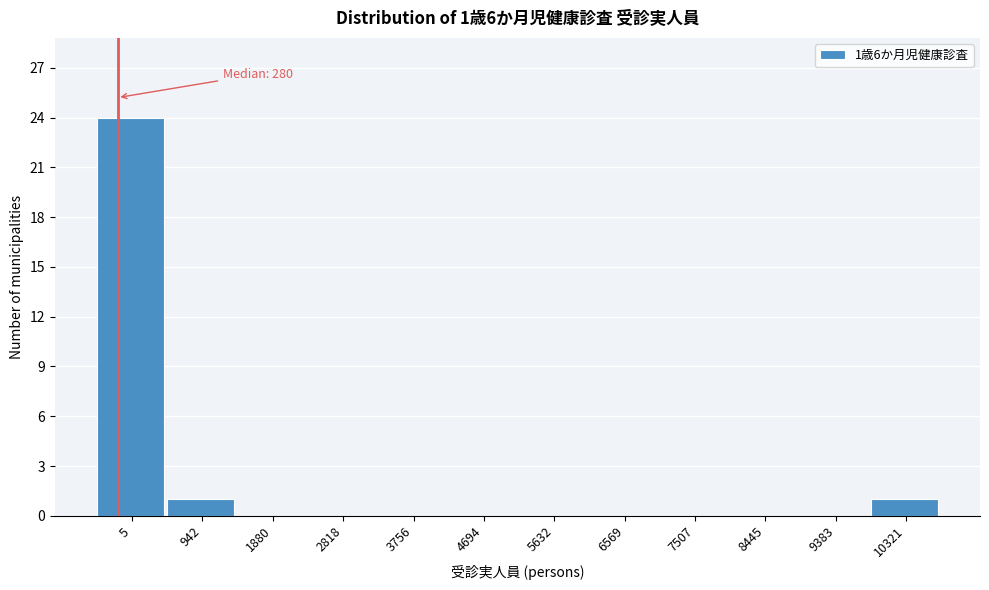

Reading left to right, list all the values displayed in this chart.

5=24	942=1	1880=0	2818=0	3756=0	4694=0	5632=0	6569=0	7507=0	8445=0	9383=0	10321=1